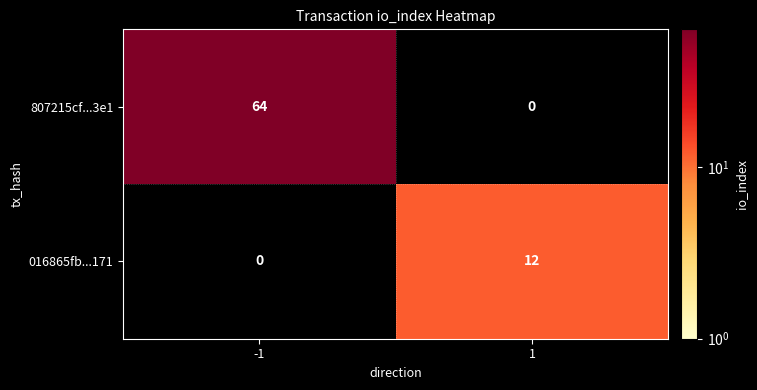

What is the highest value of the 807215cf...3e1 series?

64